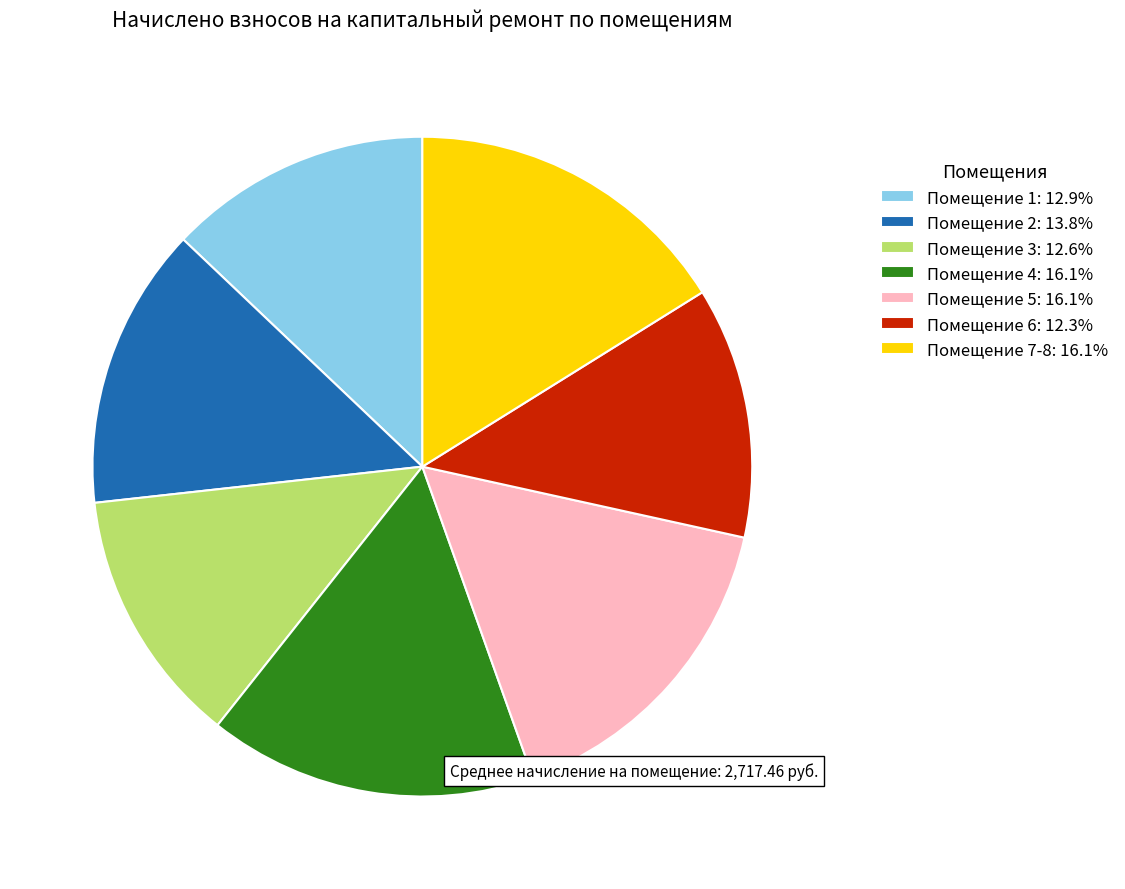

Is there any slice that represents more than half of the pie?

No